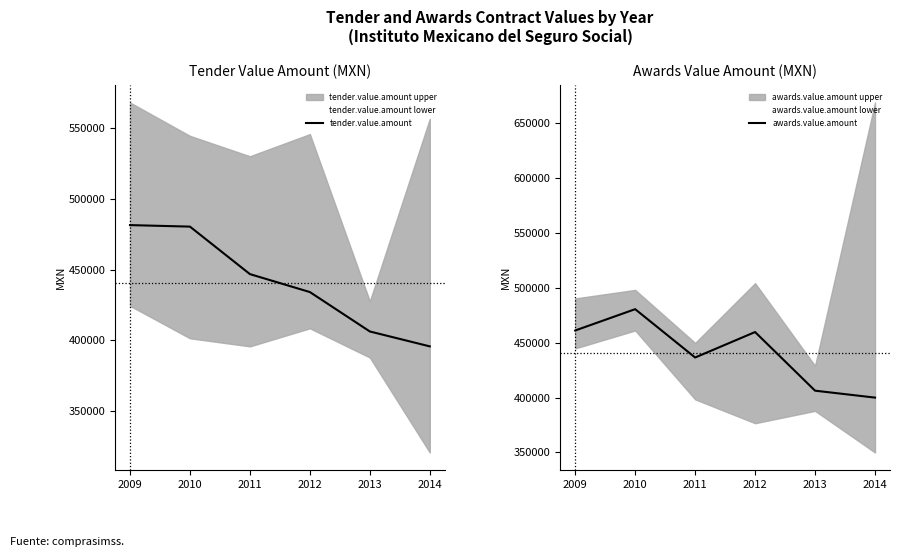

True or false: awards.value.amount lower has more than 1 points higher than both neighbors.

True